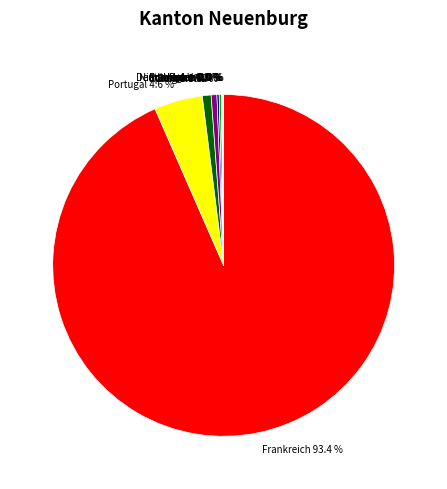

Does any single category account for the majority?

Yes